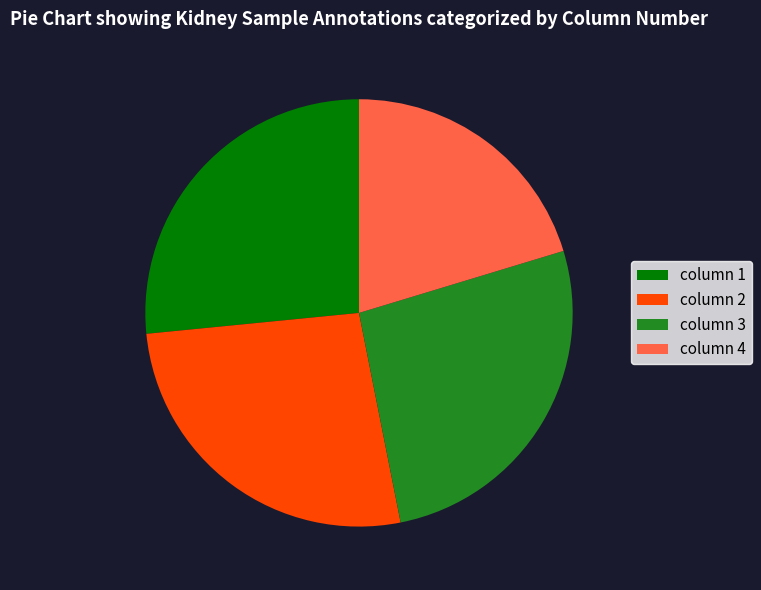

What is the ratio of the value at column 1 to the value at column 4?

1.3